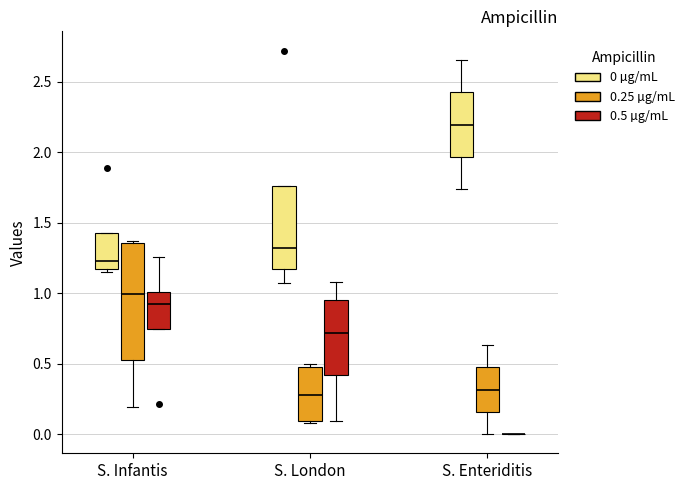

Reading left to right, transcribe this box plot: for each box, give where its median line is, the range the box spans, and where its two whiskers end, as read against the y-axis. The values are not printed on the chart, so give them approximately, as read against the axis.

S. Infantis (0 µg/mL): median 1.25, box 1.15 to 1.45, whiskers 1.15 (just below the box's lower edge) to 1.45
S. Infantis (0.25 µg/mL): median 1.00, box 0.55 to 1.35, whiskers 0.20 to 1.35
S. Infantis (0.5 µg/mL): median 0.90, box 0.75 to 1.00, whiskers 0.75 to 1.25
S. London (0 µg/mL): median 1.30, box 1.15 to 1.75, whiskers 1.05 to 1.75
S. London (0.25 µg/mL): median 0.30, box 0.10 to 0.45, whiskers 0.10 to 0.50
S. London (0.5 µg/mL): median 0.70, box 0.40 to 0.95, whiskers 0.10 to 1.10
S. Enteriditis (0 µg/mL): median 2.20, box 1.95 to 2.40, whiskers 1.75 to 2.65
S. Enteriditis (0.25 µg/mL): median 0.30, box 0.15 to 0.45, whiskers 0.00 to 0.65
S. Enteriditis (0.5 µg/mL): box collapsed to a line at 0.00, whiskers 0.00 to 0.00